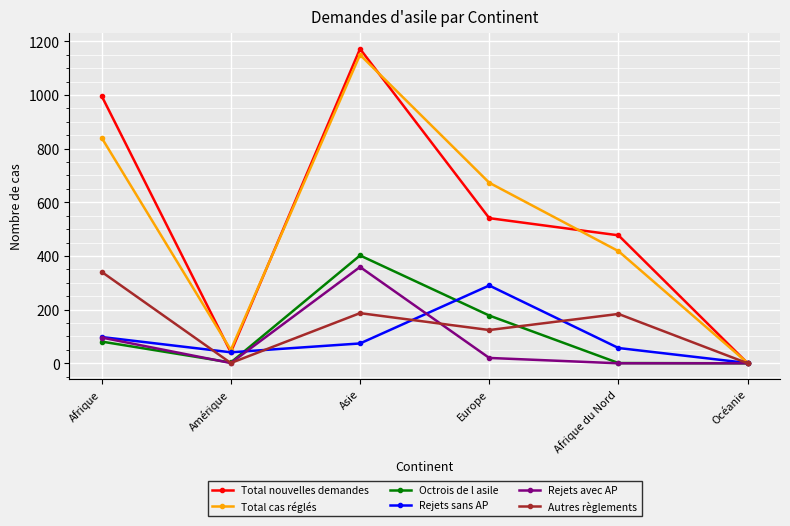

What is the label of the 1st point from the left?

Afrique